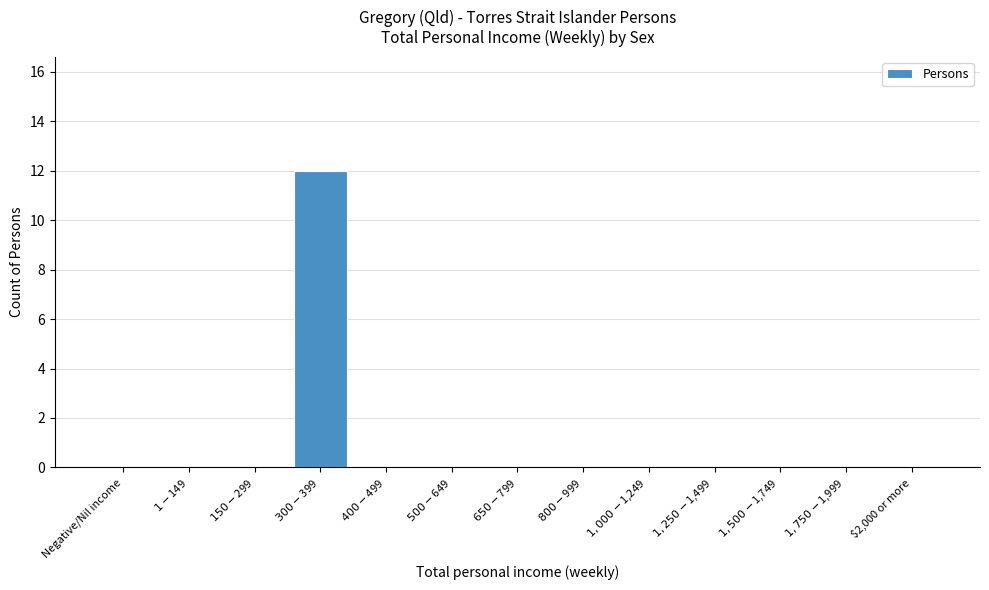

What is the maximum value shown in the chart?

12